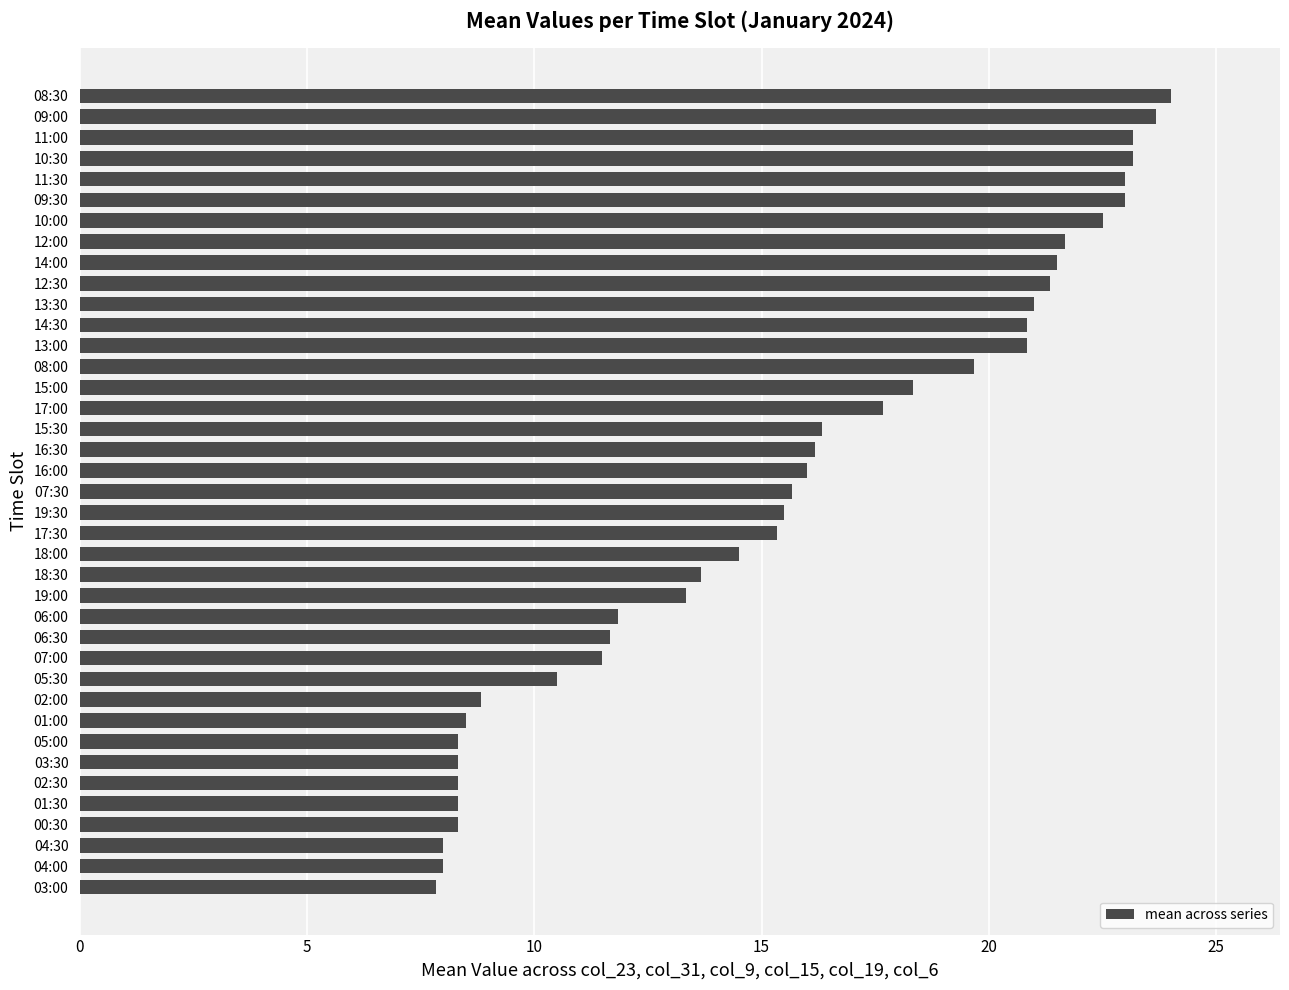

At which category does the chart reach its peak across all series?

08:30